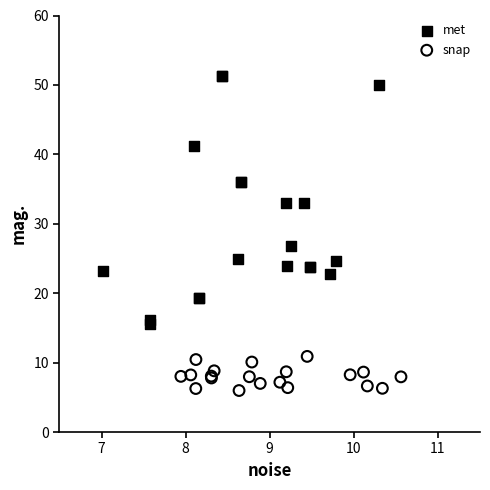

Which series reaches the maximum Y coordinate?

met